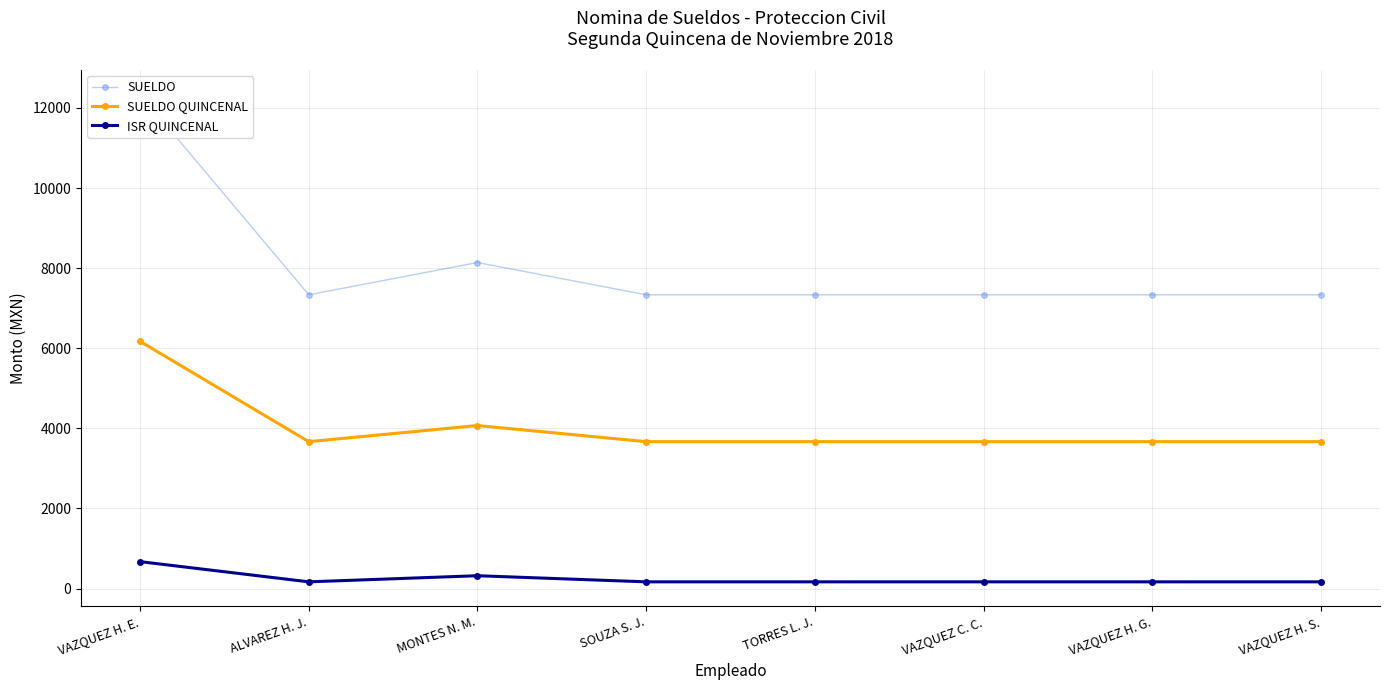

Between ALVAREZ H. J. and TORRES L. J., which series saw the biggest shift?

SUELDO